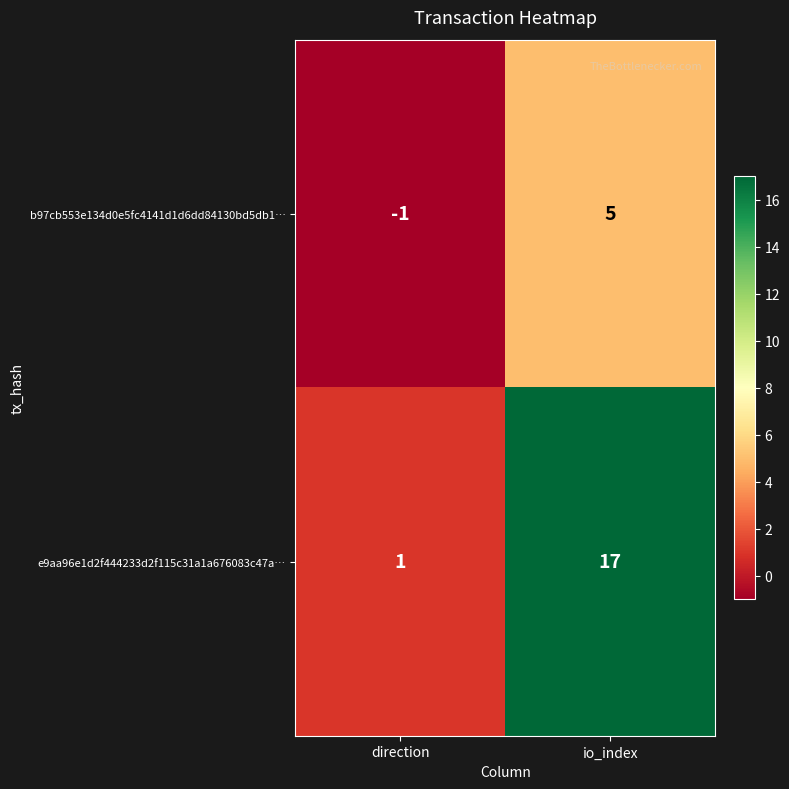

What is the spread (max minus min) of values at io_index?

12